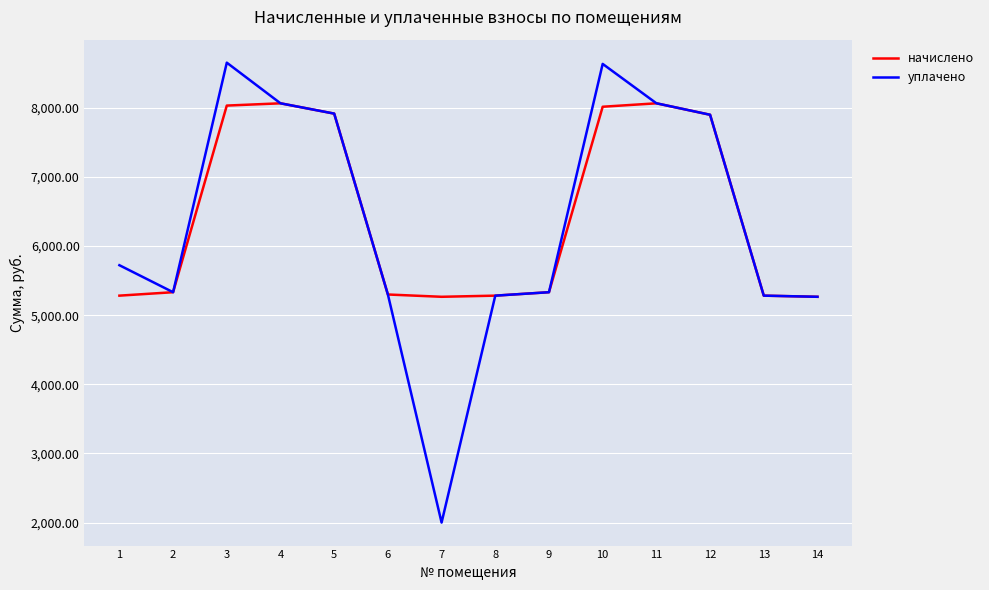

The начислено series shows 8064.7 at 11. True or false?

True